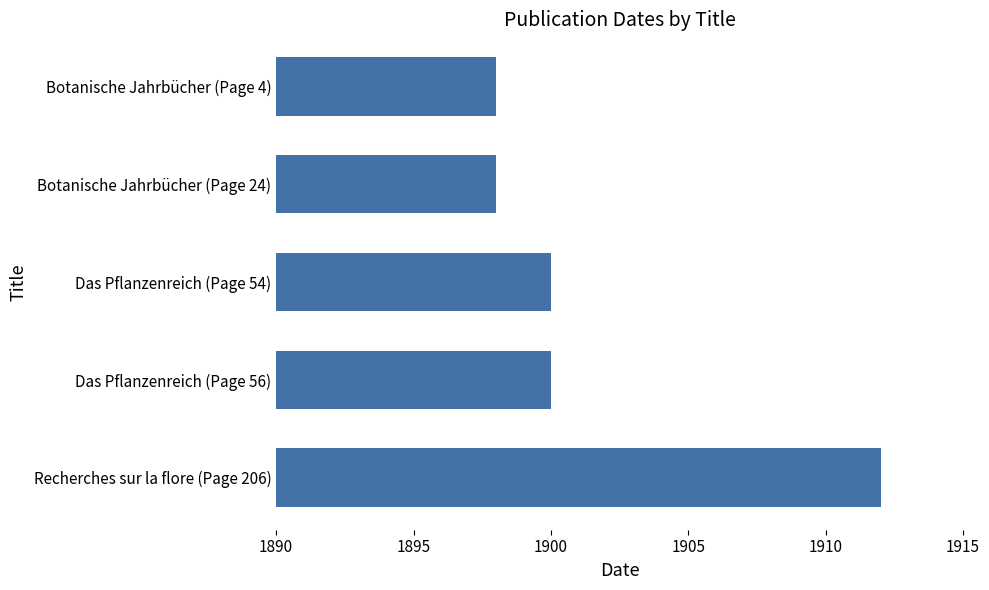

Reading bottom to top, what are all the values shown in this chart?

Recherches sur la flore (Page 206)=1912	Das Pflanzenreich (Page 56)=1900	Das Pflanzenreich (Page 54)=1900	Botanische Jahrbücher (Page 24)=1898	Botanische Jahrbücher (Page 4)=1898